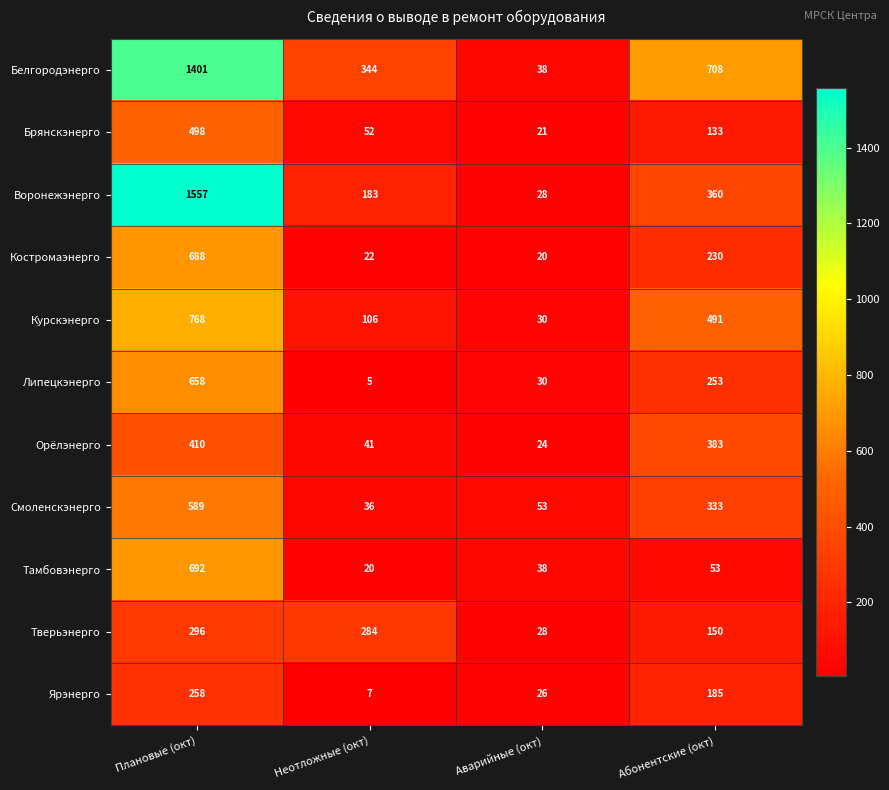

Is it true that Липецкэнерго equals 5 at Неотложные (окт)?

True